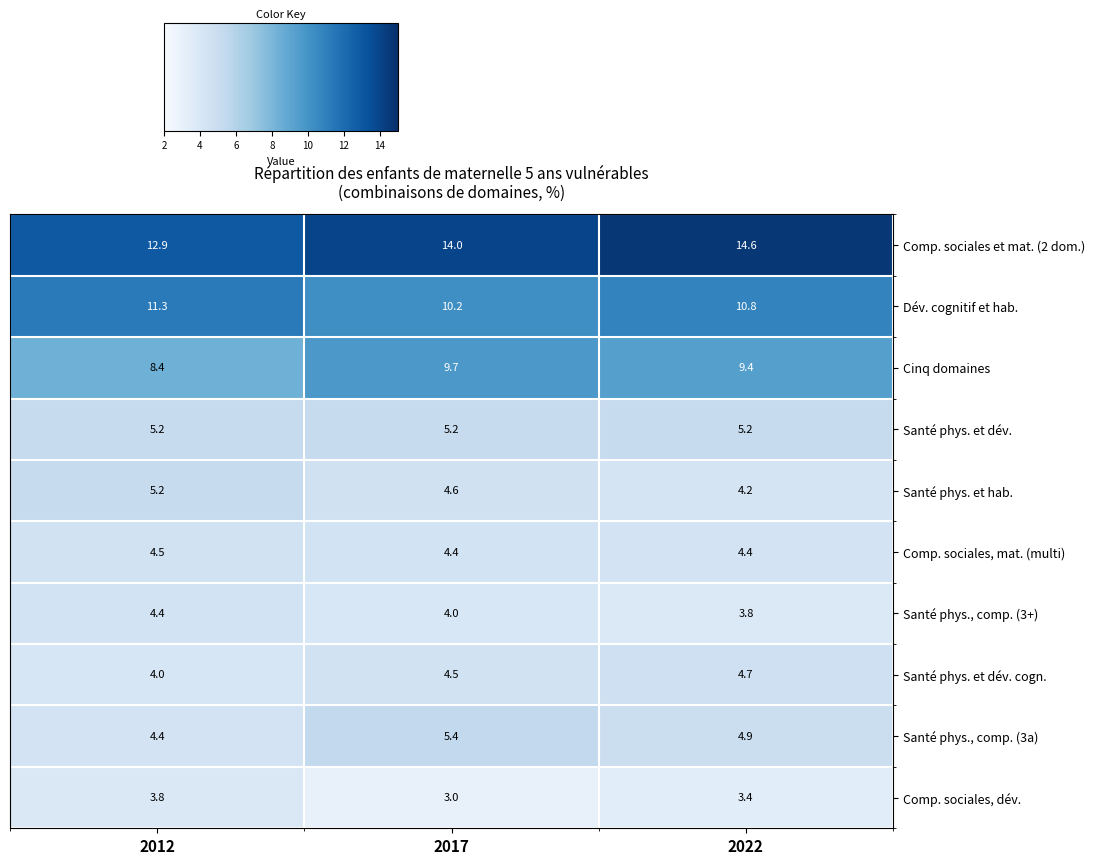

Which series has the largest total across all categories?

Comp. sociales et mat. (2 dom.)